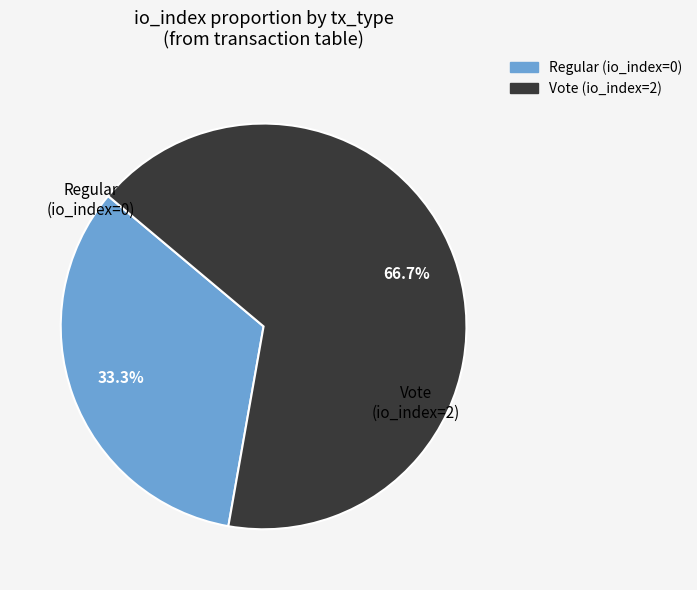

Is it true that Regular is 1% of the pie?

False